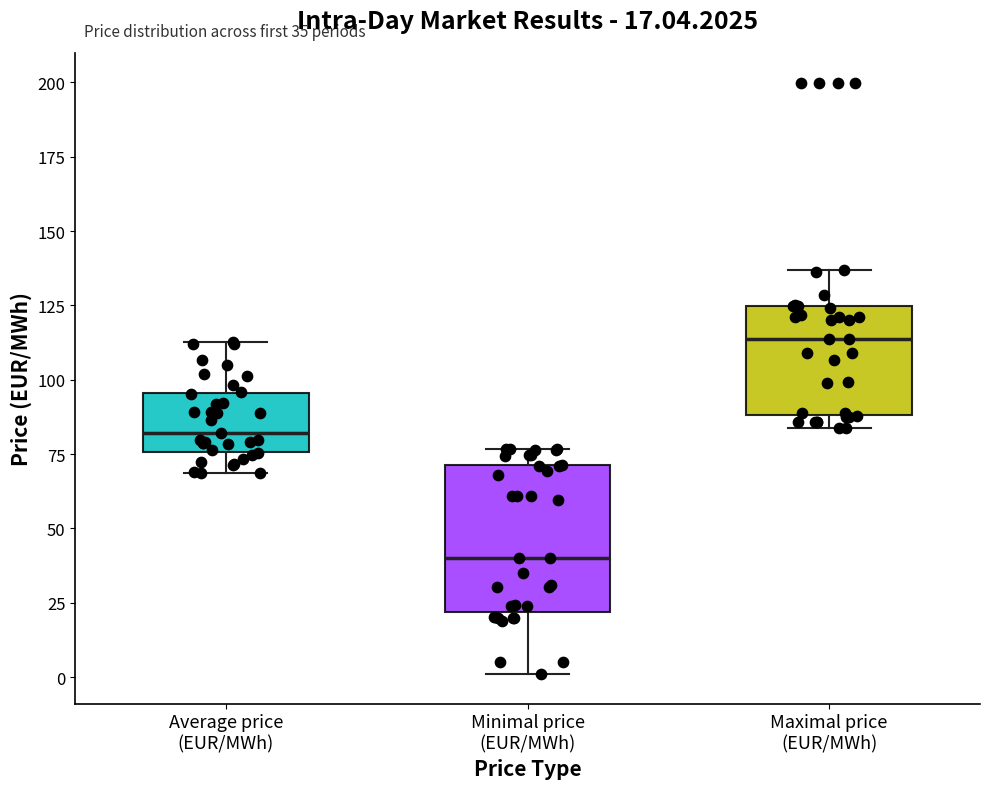

Comparing the boxes themselves (not the whiskers), which one is the tallest?

Minimal price (EUR/MWh)